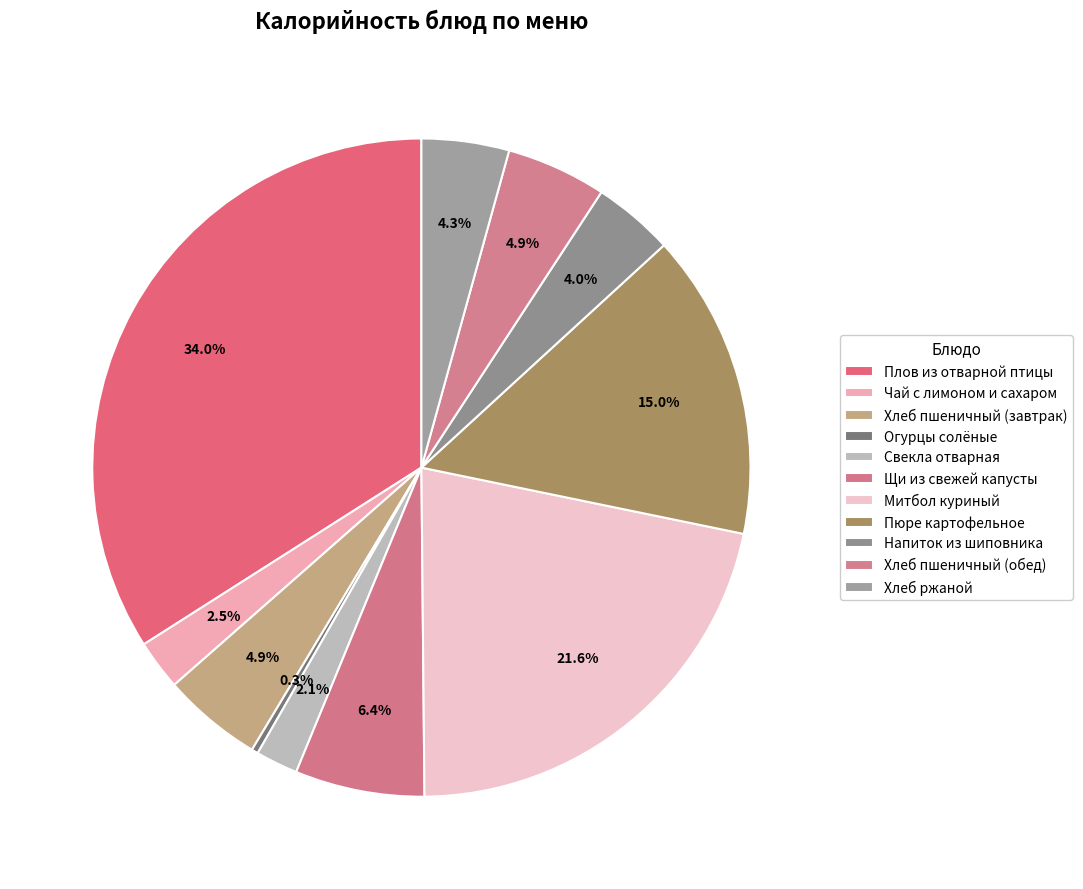

How many slices are in this pie chart?

11